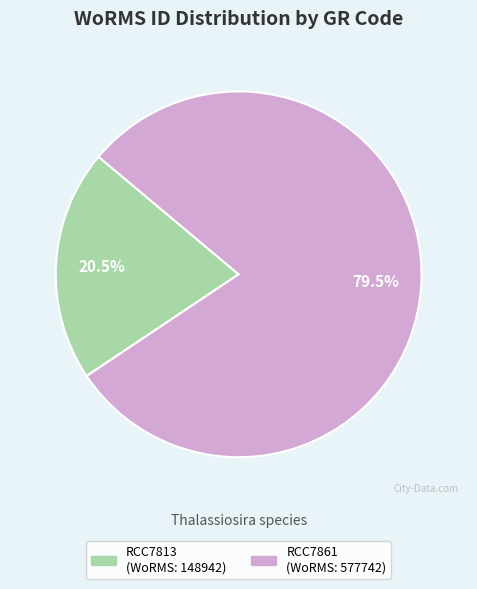

What percentage do RCC7813 and RCC7861 together represent?

100.0%